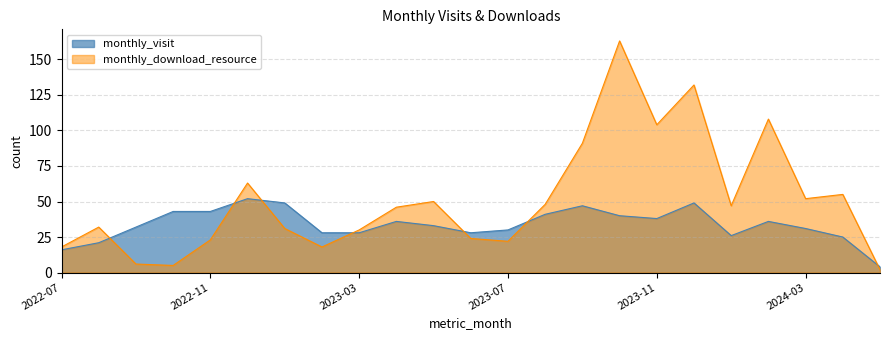

Where is the first local maximum for monthly_visit?

2022-12